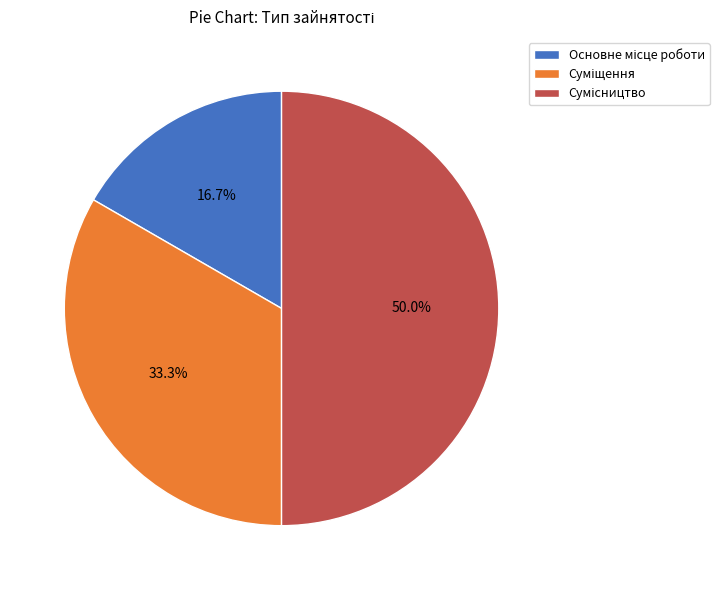

To the nearest percent, what is the difference between the largest and smallest slice percentages?

33%